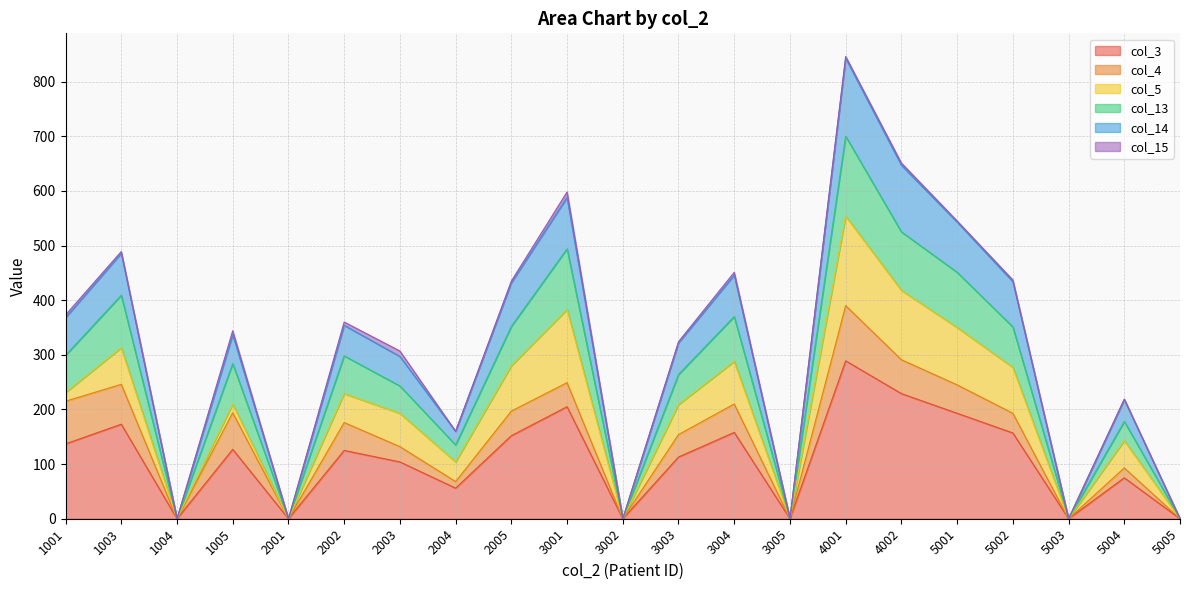

Is it true that col_3 equals 0 at 3002?

True